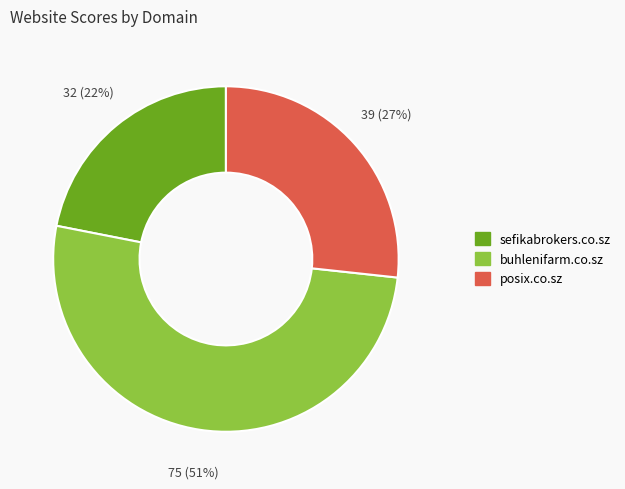

Is there any slice that represents more than half of the pie?

Yes